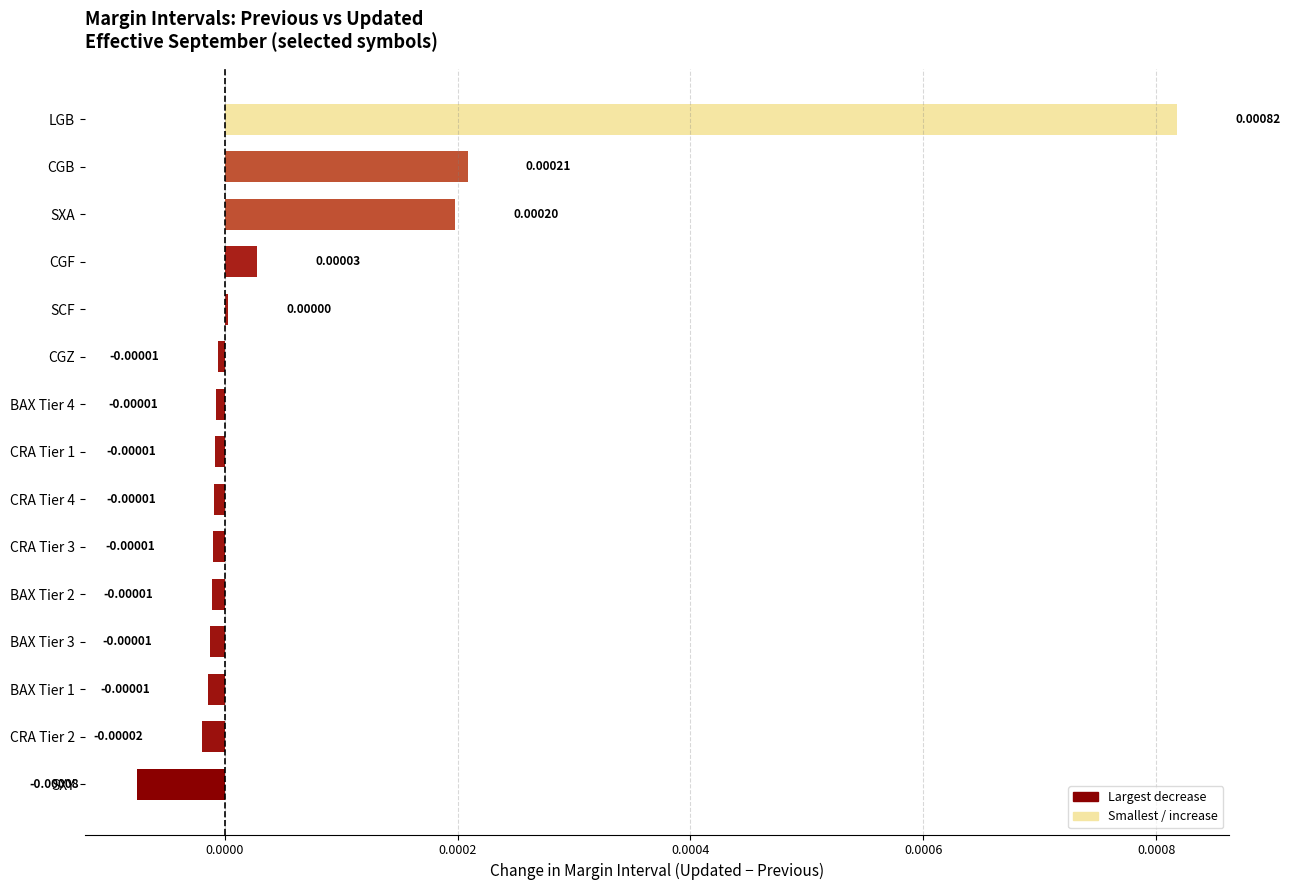

How many values are above zero?

5